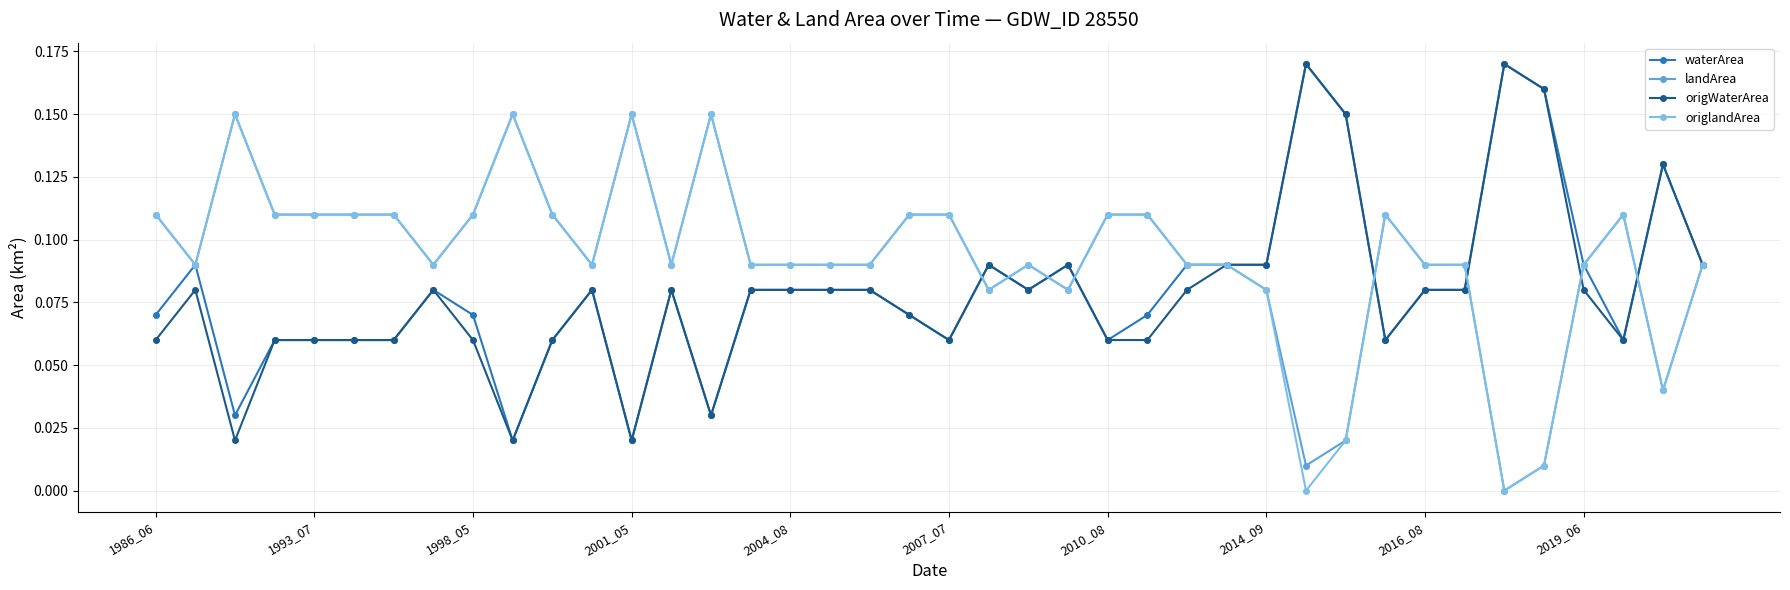

At how many categories does at least one series exceed 0?

40